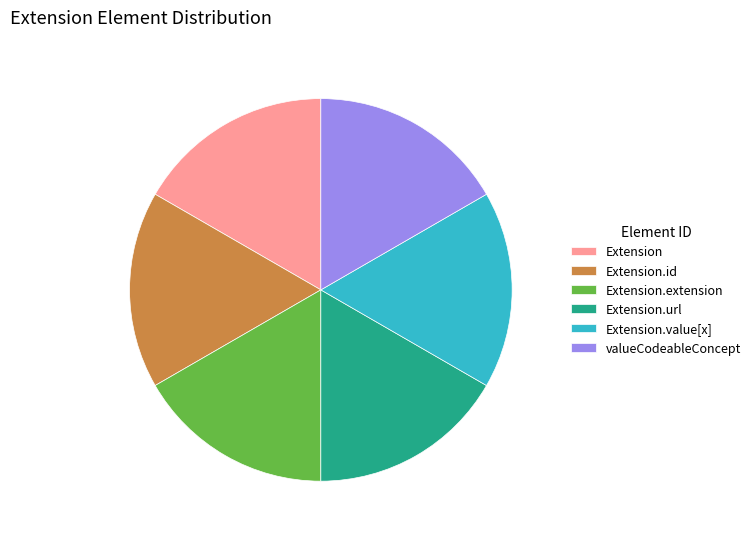

Does Extension.value[x] represent more than half of the total?

No